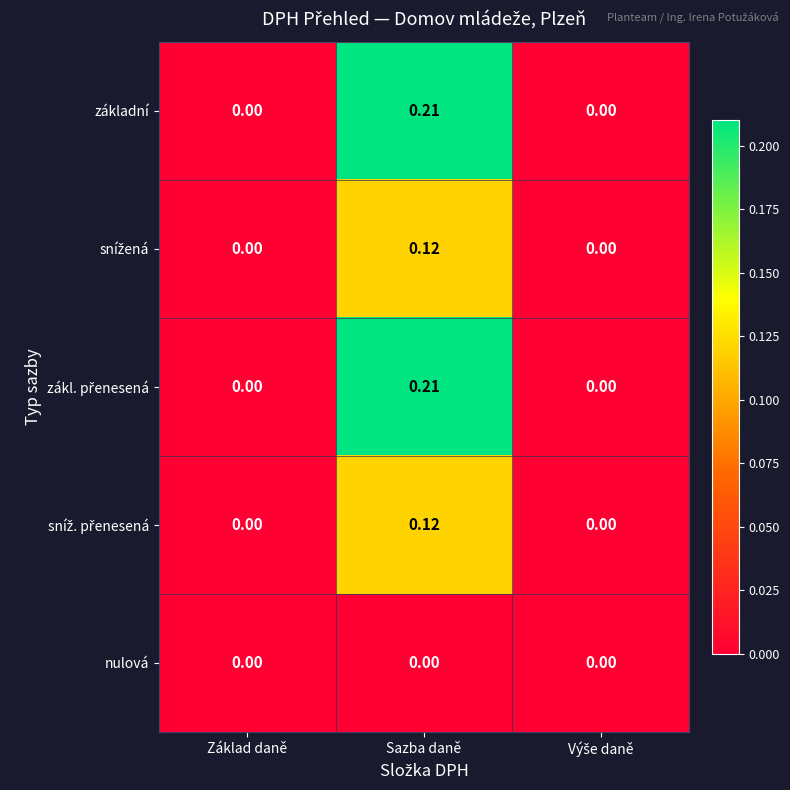

At which category is the sum across all series the highest?

Sazba daně